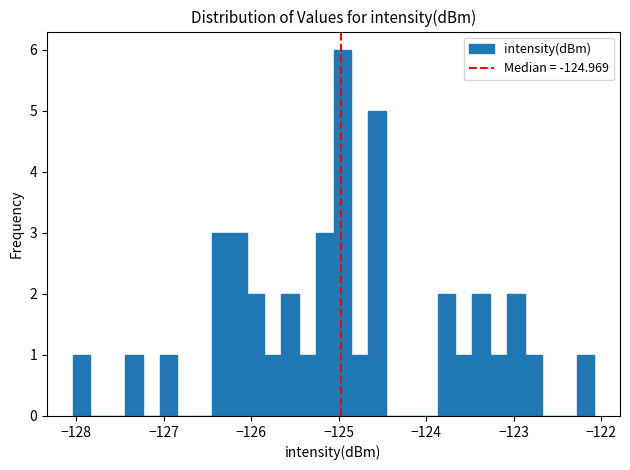

Read against the x-axis, roughly where is the centre of the tallest bar?

-125.0